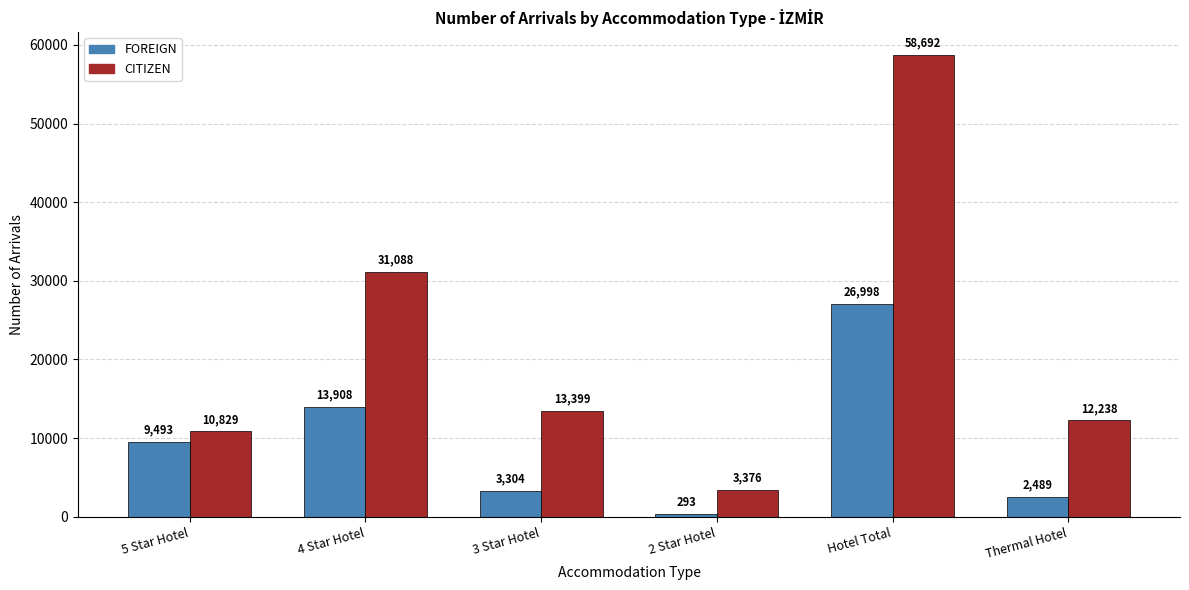

How many bars are there in total?

12